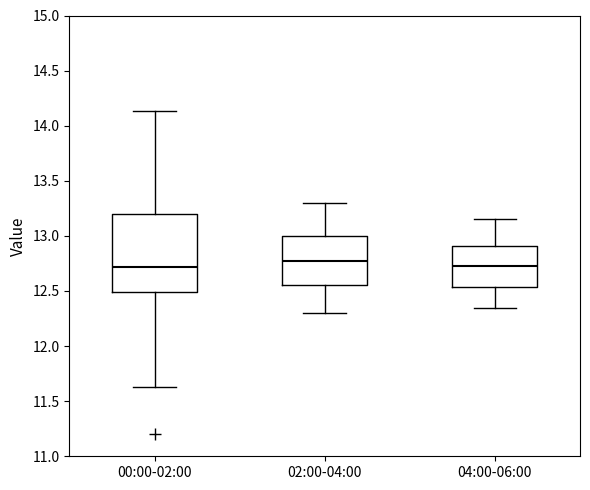

Where does the lower whisker of the box for 02:00-04:00 end on the y-axis? The values are not printed on the chart, so give them approximately, as read against the axis.

12.30